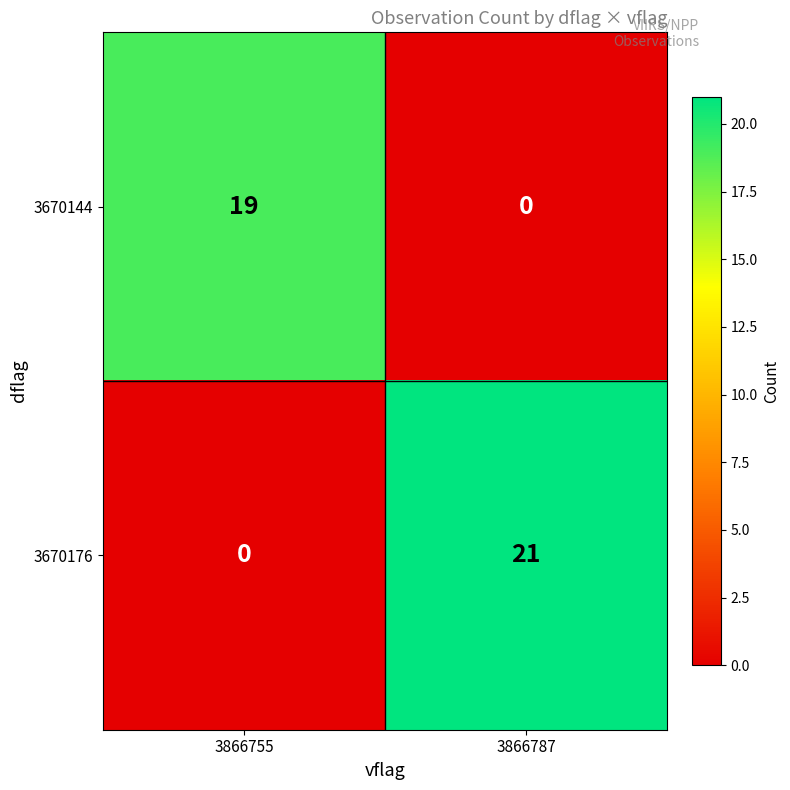

What is the sum of all 3670176 values?

21